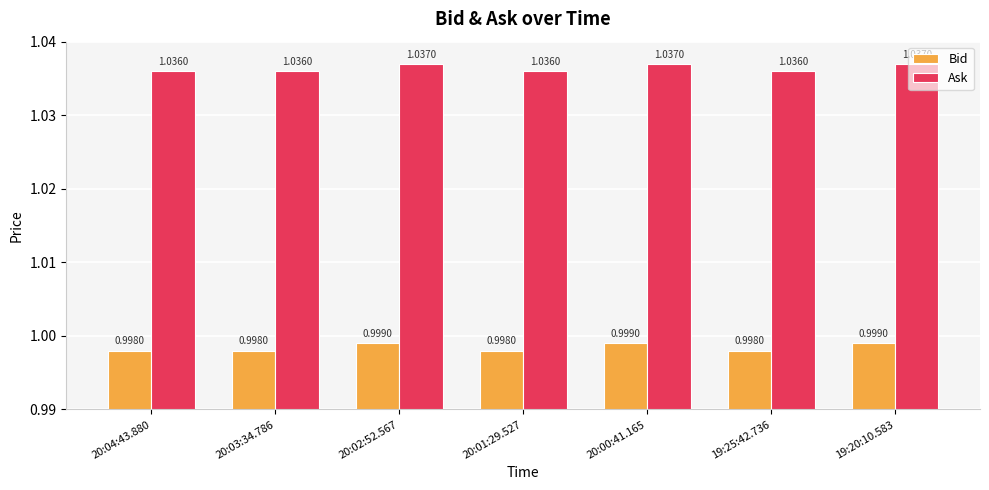

Is the value of Ask at 19:20:10.583 greater than the value of Bid at 20:04:43.880?

Yes